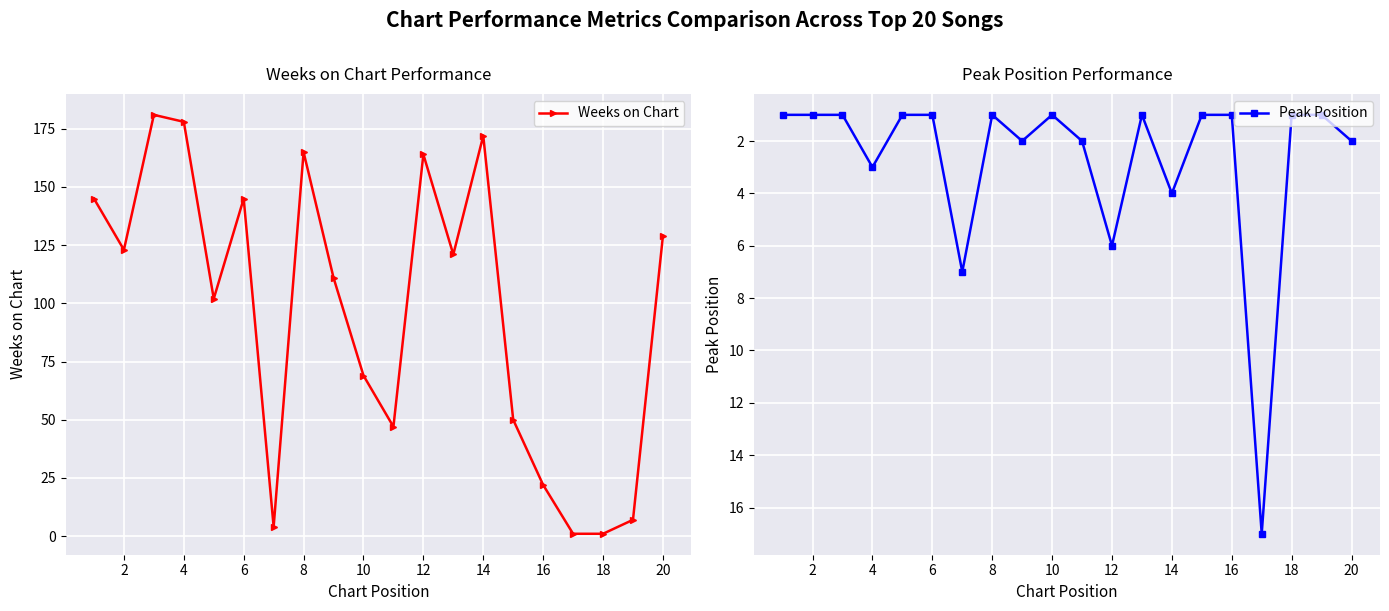

Is it true that Weeks on Chart equals 22 at 16?

True